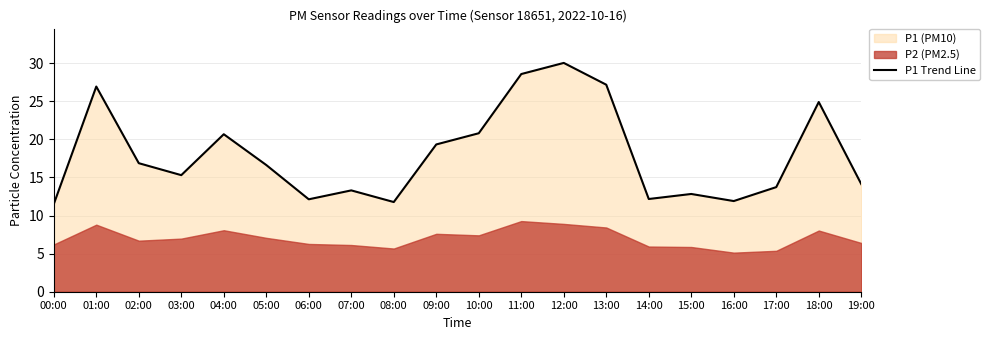

What is the difference between the values at 13:00 and 17:00?

13.4